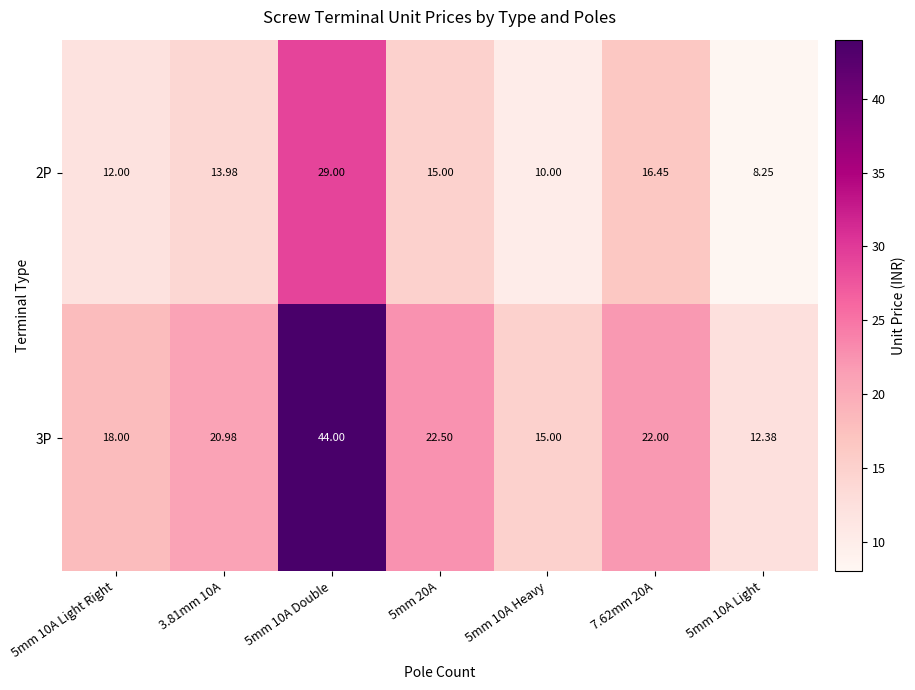

Is the value of 2P at 7.62mm 20A greater than the value of 3P at 5mm 10A Double?

No